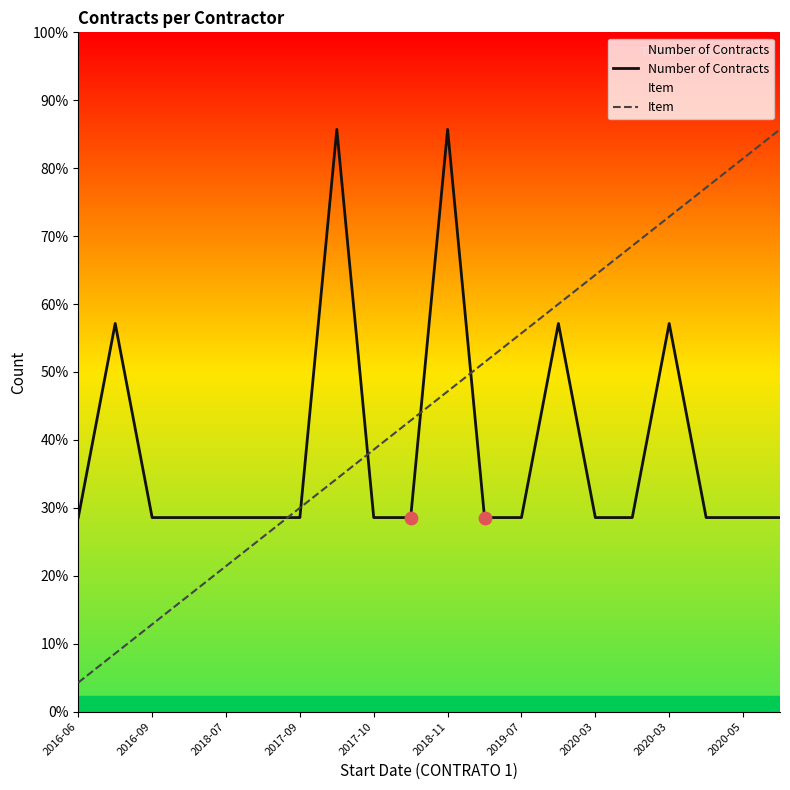

Which series reaches the maximum Y coordinate?

Number of Contracts